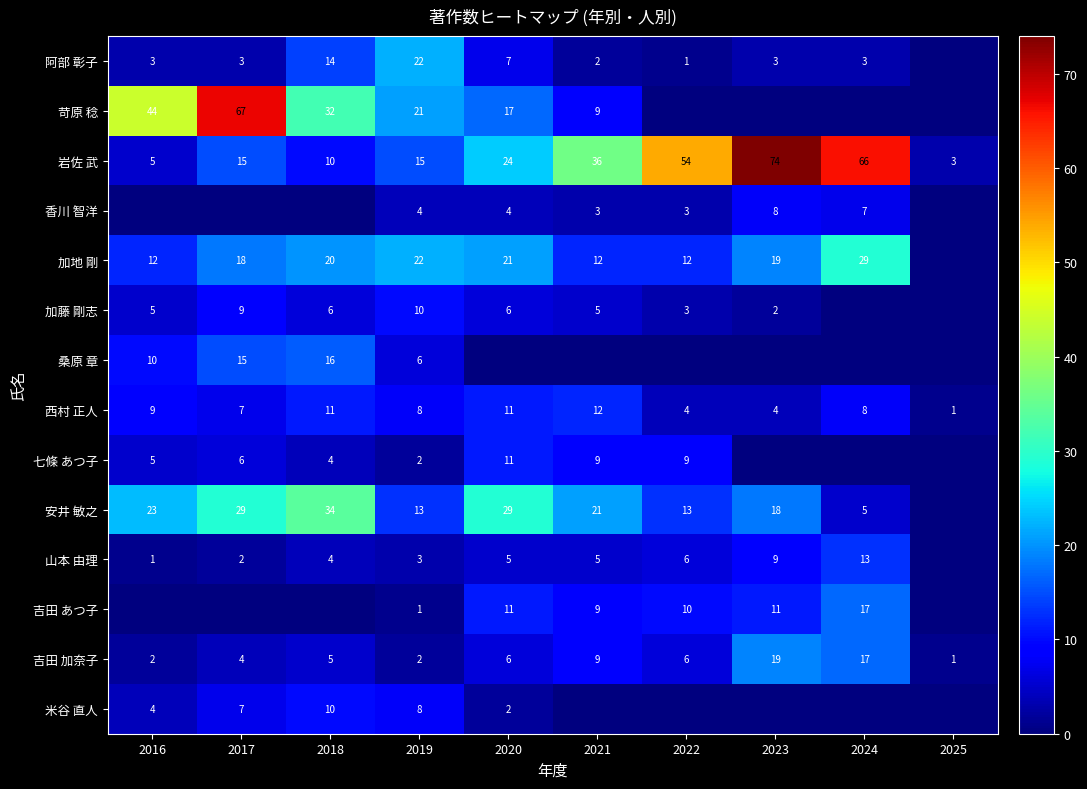

The 香川 智洋 series shows 8 at 2023. True or false?

True